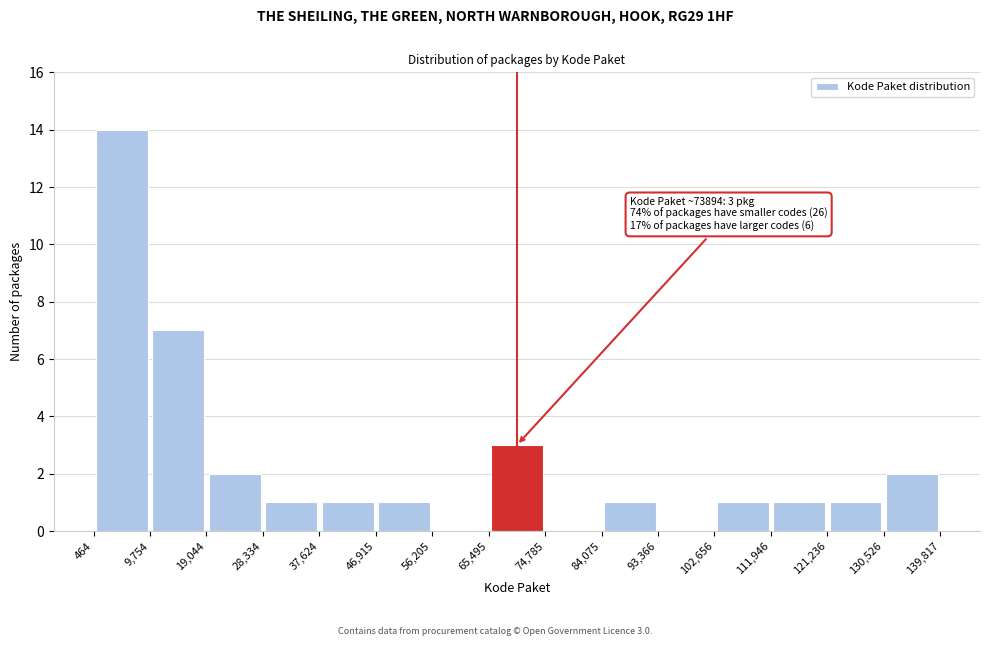

Which range on the x-axis has the tallest bar?

464 to 9,754